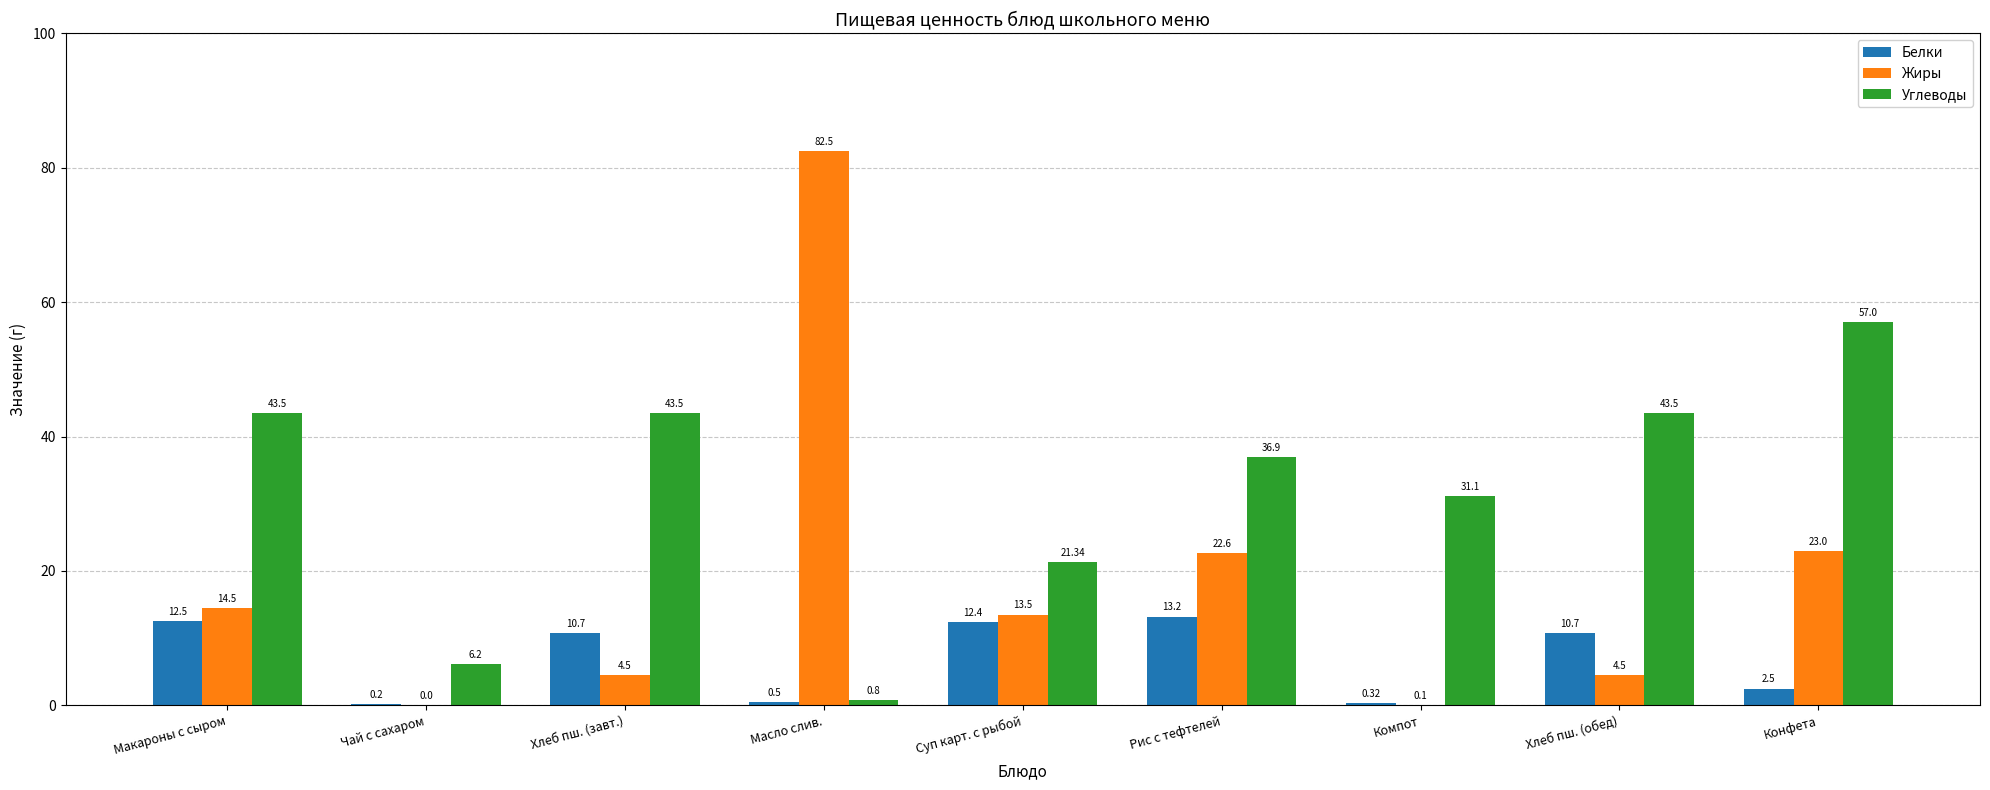

Between Чай с сахаром and Хлеб пш. (завт.), which series saw the biggest shift?

Углеводы